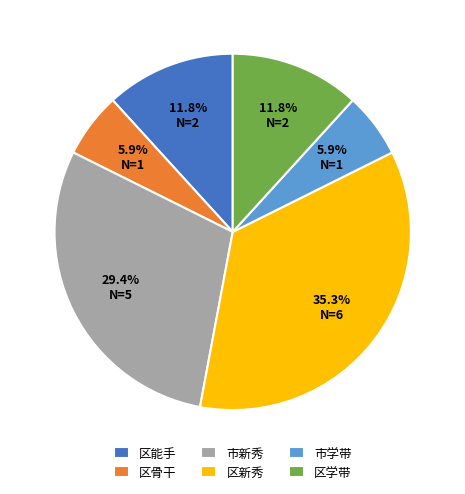

Is there a majority slice in this chart?

No